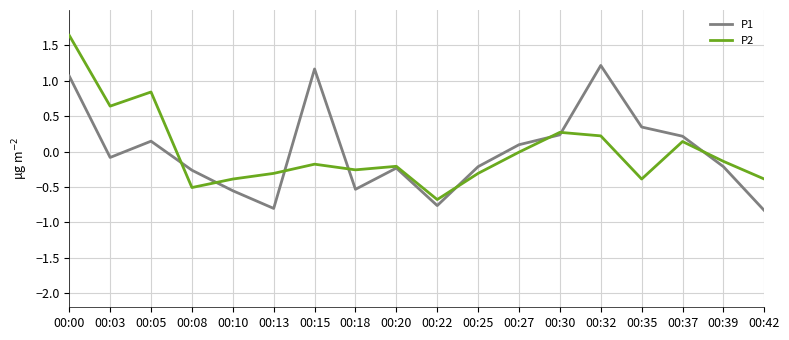

At which category is the sum across all series the highest?

00:00